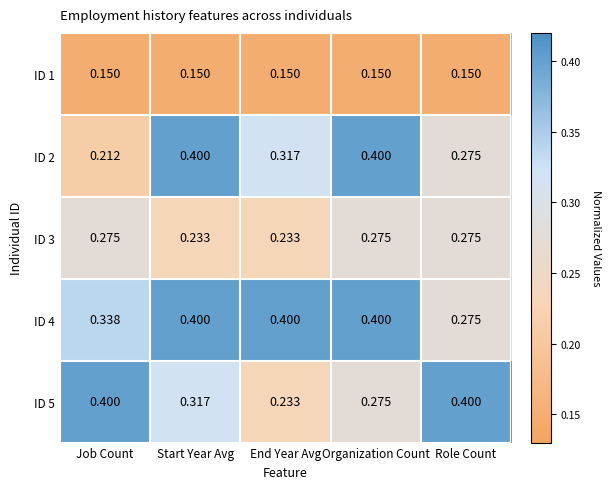

At how many categories does at least one series exceed 0?

5